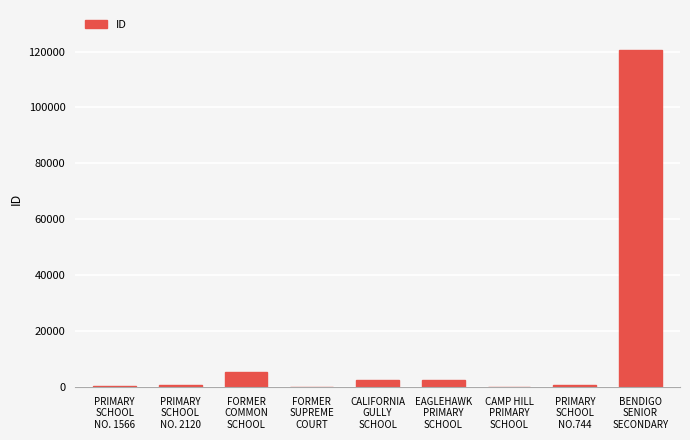

What is the maximum value shown in the chart?

120397